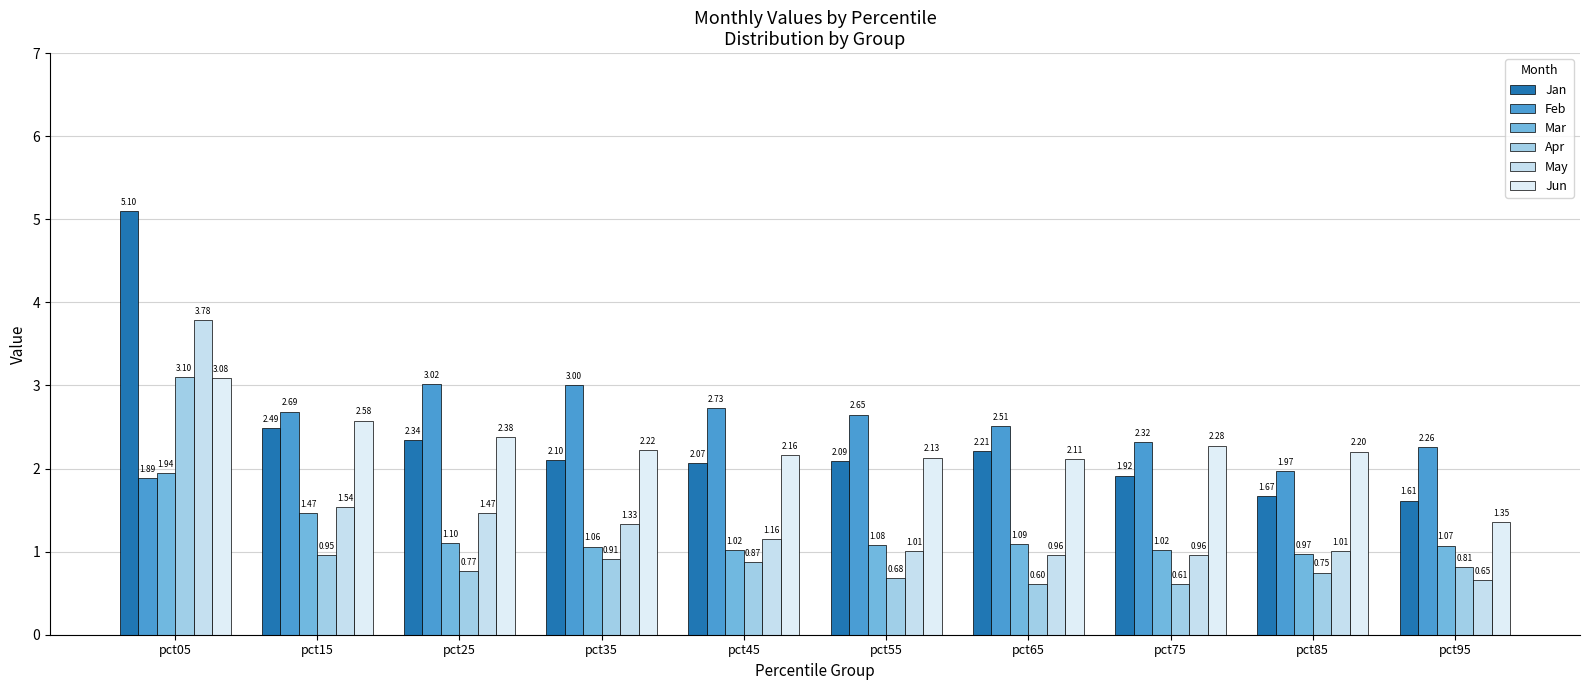

What is the sum of all Jun values?

22.5